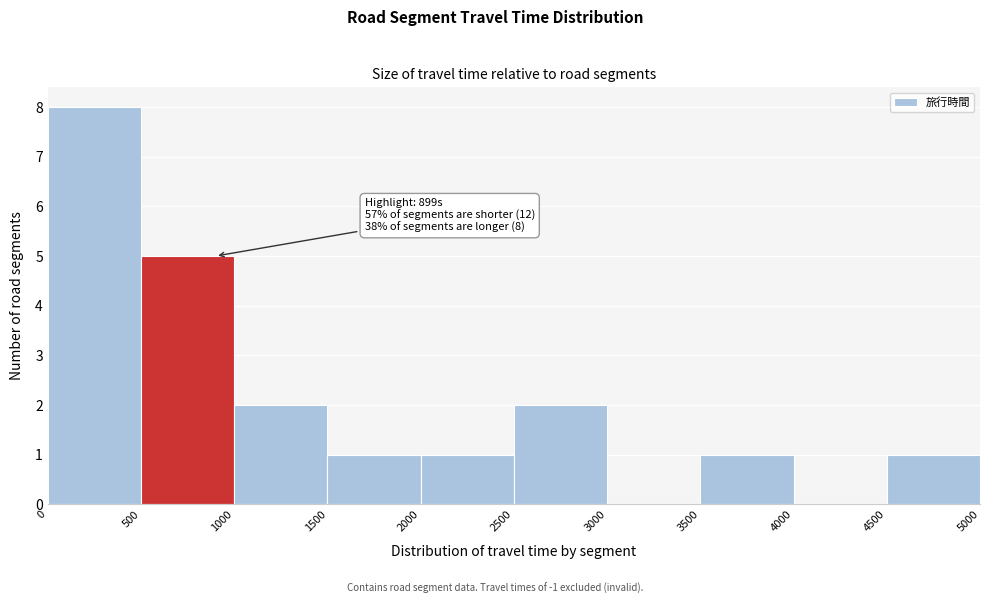

Over which range of the x-axis is the bar tallest?

0 to 500